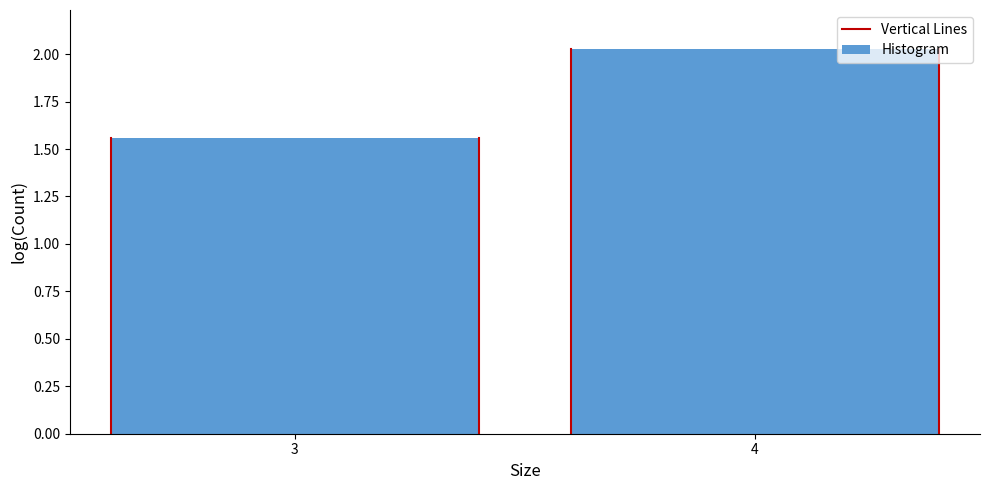

Where does the data first go above 2?

4